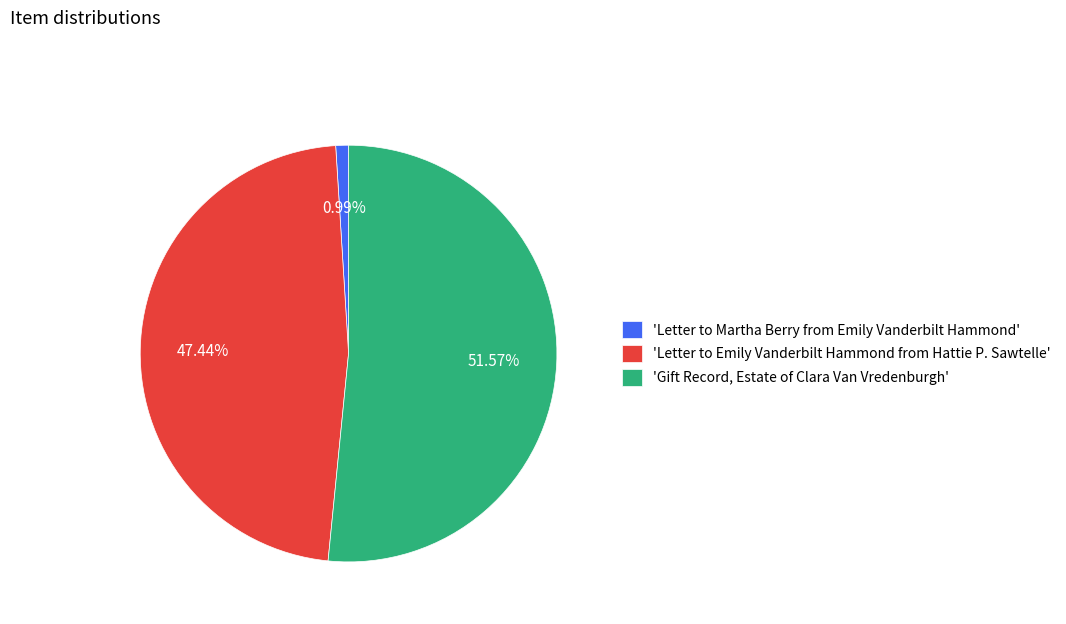

Which category has the biggest portion of the pie?

'Gift Record, Estate of Clara Van Vredenburgh'